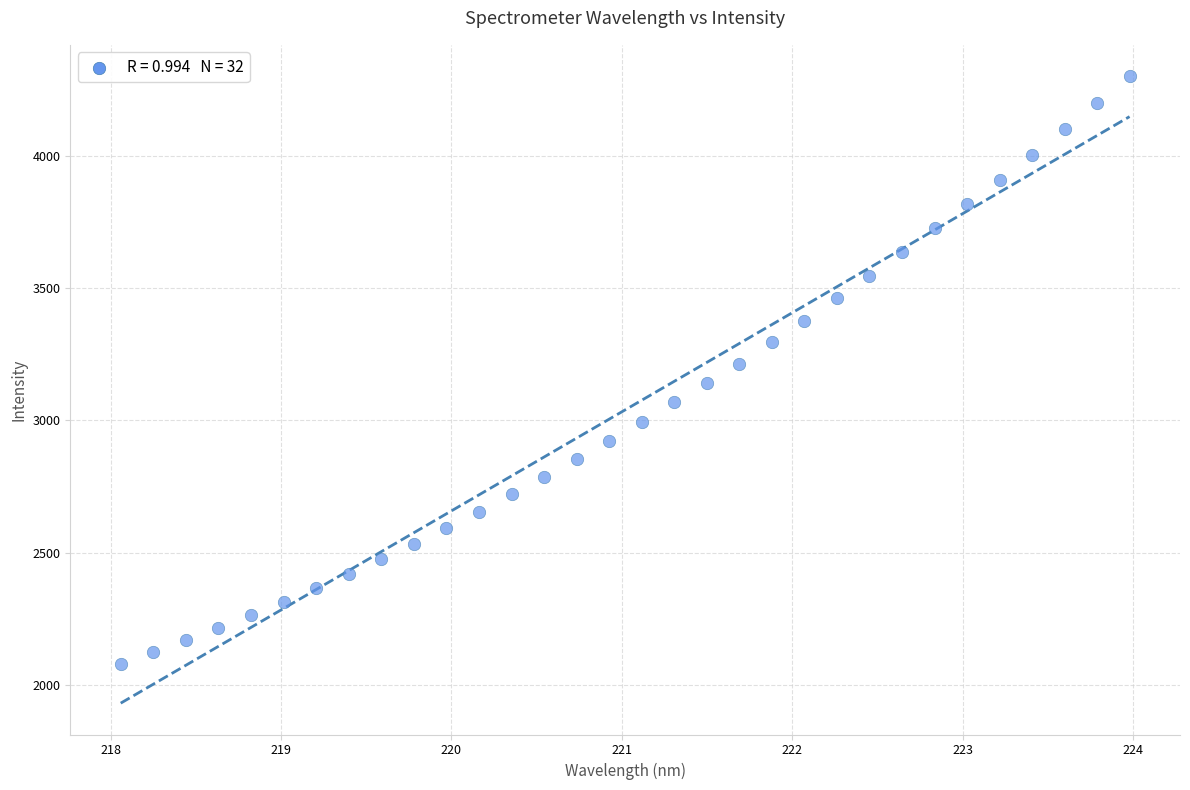

What is the range of Y values (max minus min)?

2221.2